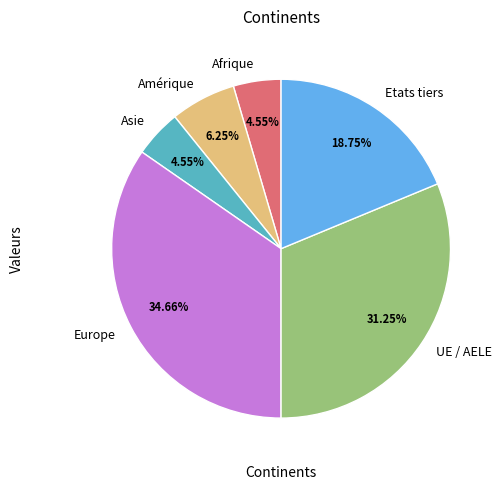

Which category has the biggest portion of the pie?

Europe